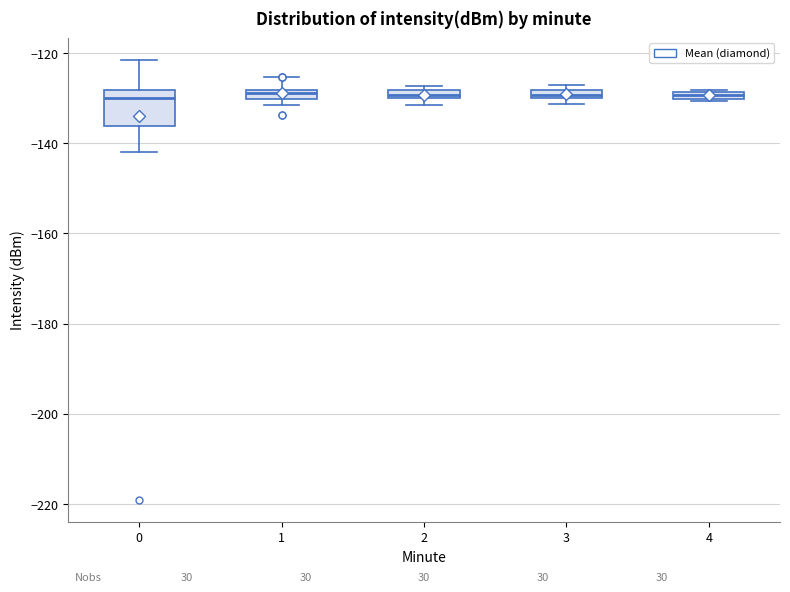

Which box is the tallest, from its lower edge to its upper edge?

0